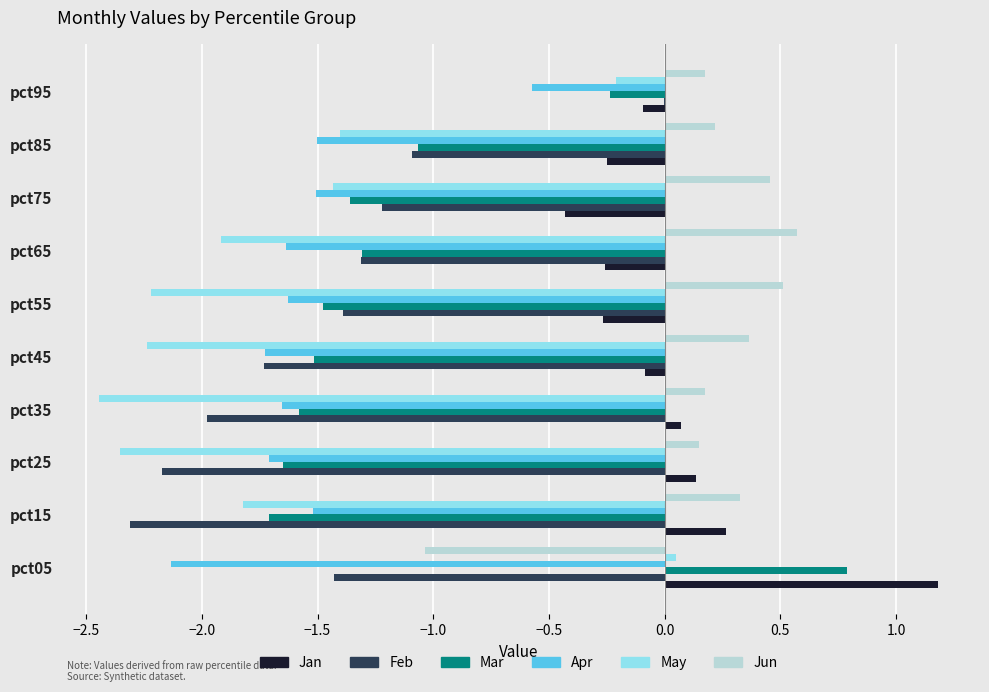

How many positive values does the Jun series have?

9